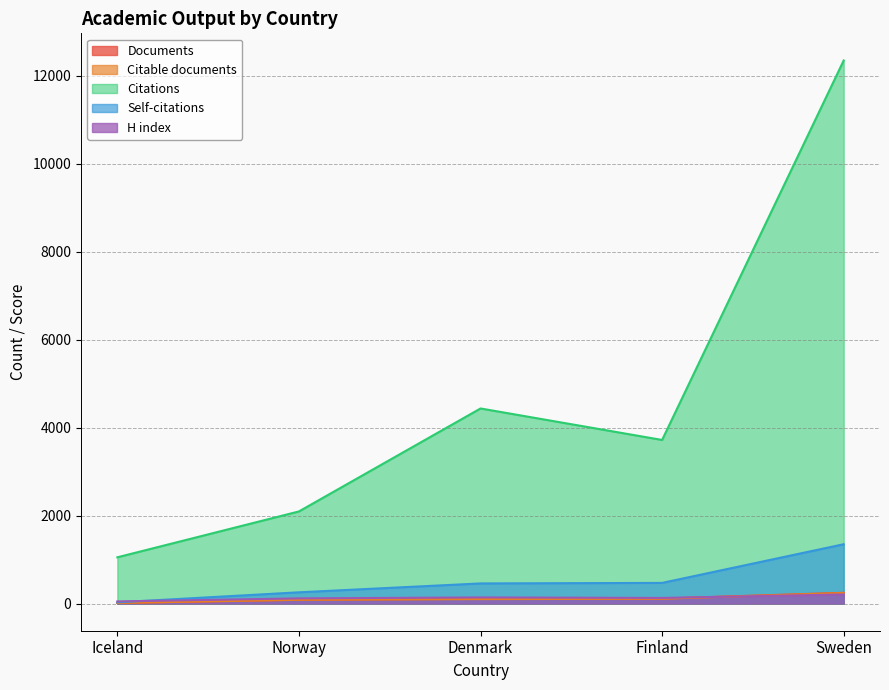

True or false: Citable documents and Self-citations cross at least once.

False